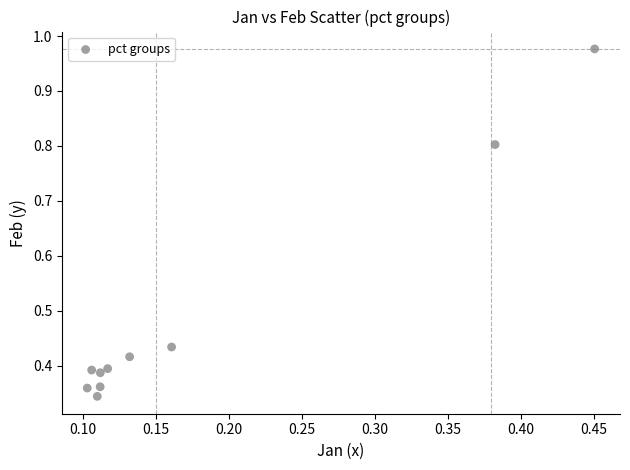

What is the average Y value?

0.5